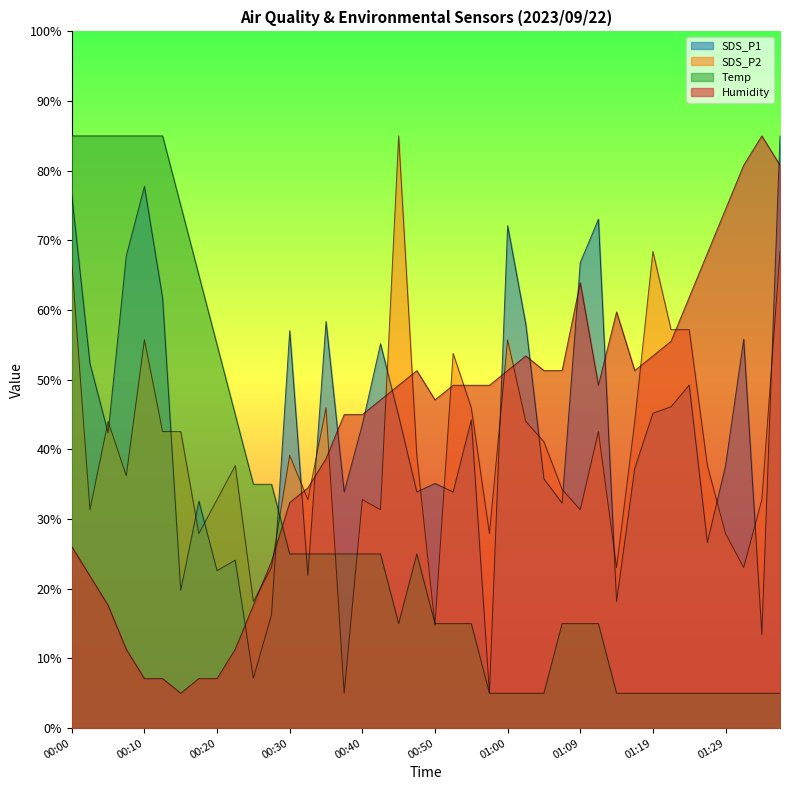

What are all the series names shown in the legend?

SDS_P1, SDS_P2, Temp, Humidity